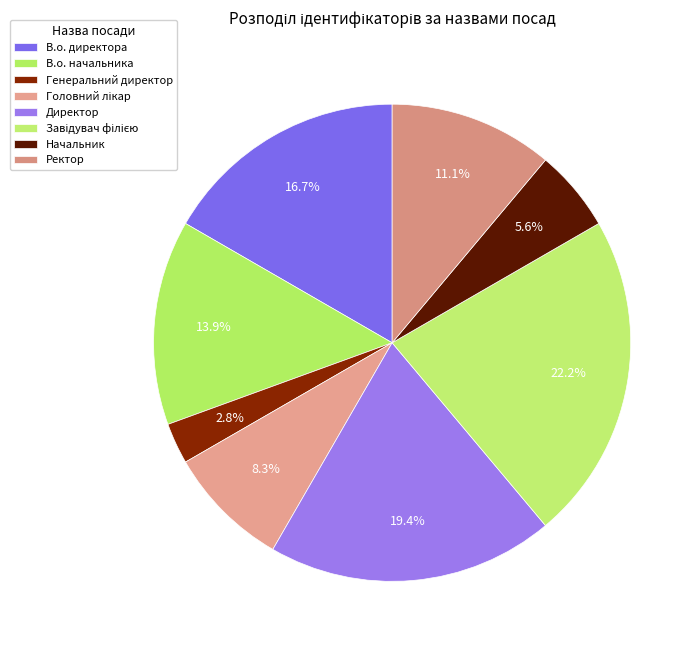

Rank the categories by value from highest to lowest.

Завідувач філією, Директор, В.о. директора, В.о. начальника, Ректор, Головний лікар, Начальник, Генеральний директор